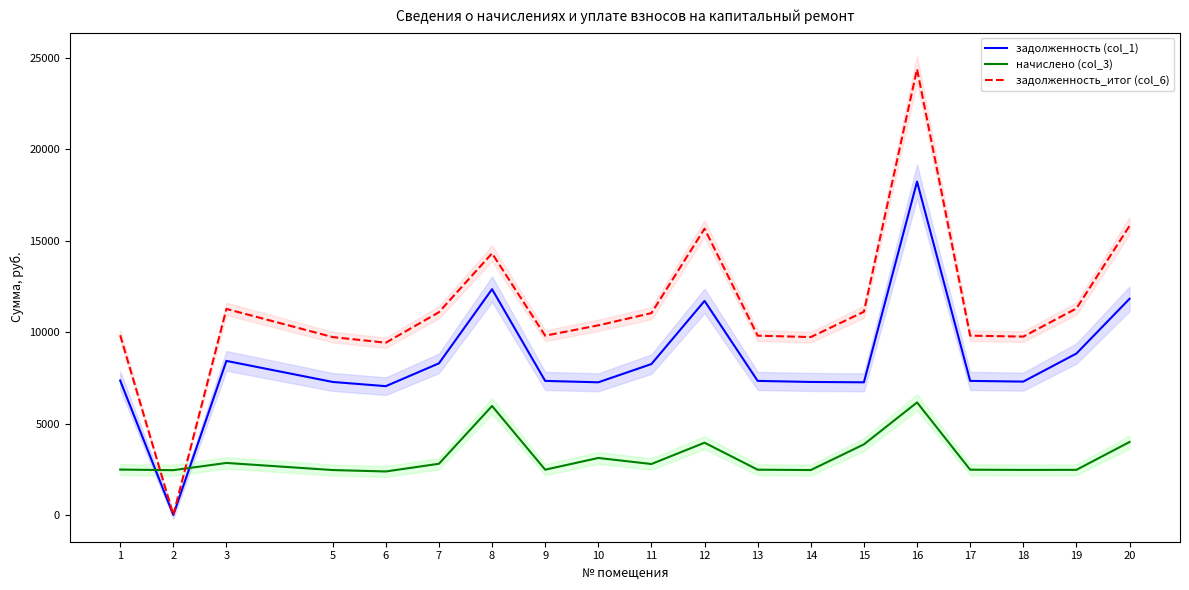

What is the difference between the second highest and second lowest values in the задолженность_итог (col_6) series?

6394.3